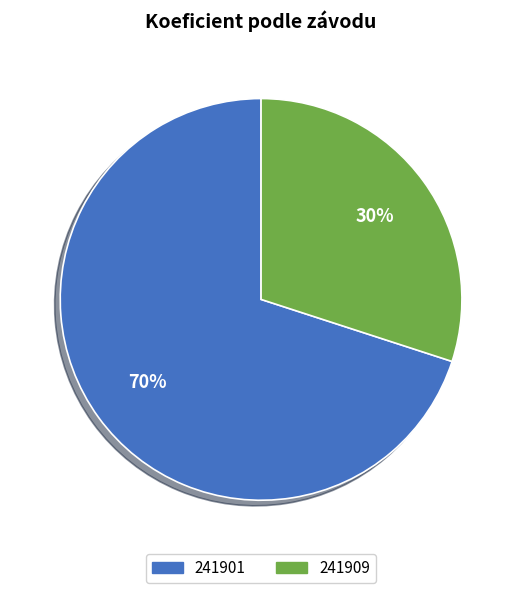

What percentage is the 241909 slice, to the nearest percent?

30%